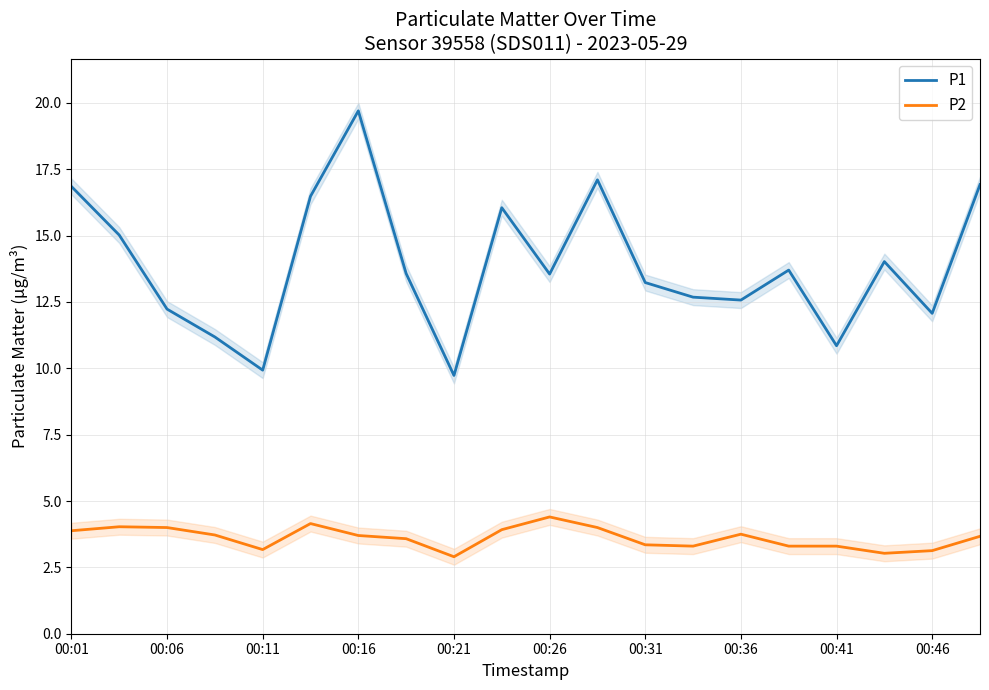

What are all the series names shown in the legend?

P1, P2